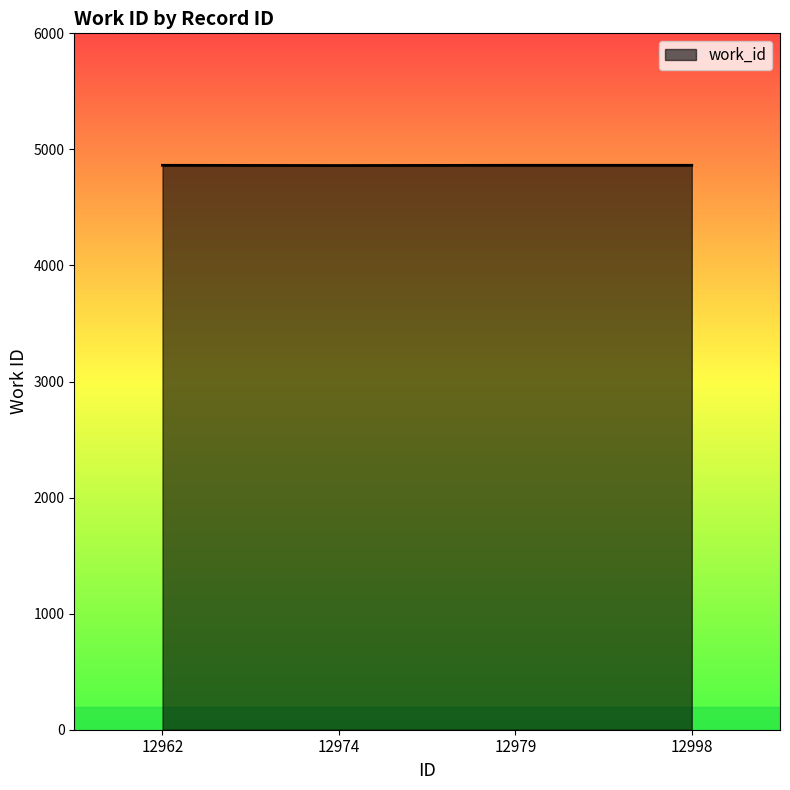

What is the sum of the values at 12962 and 12998?

9726